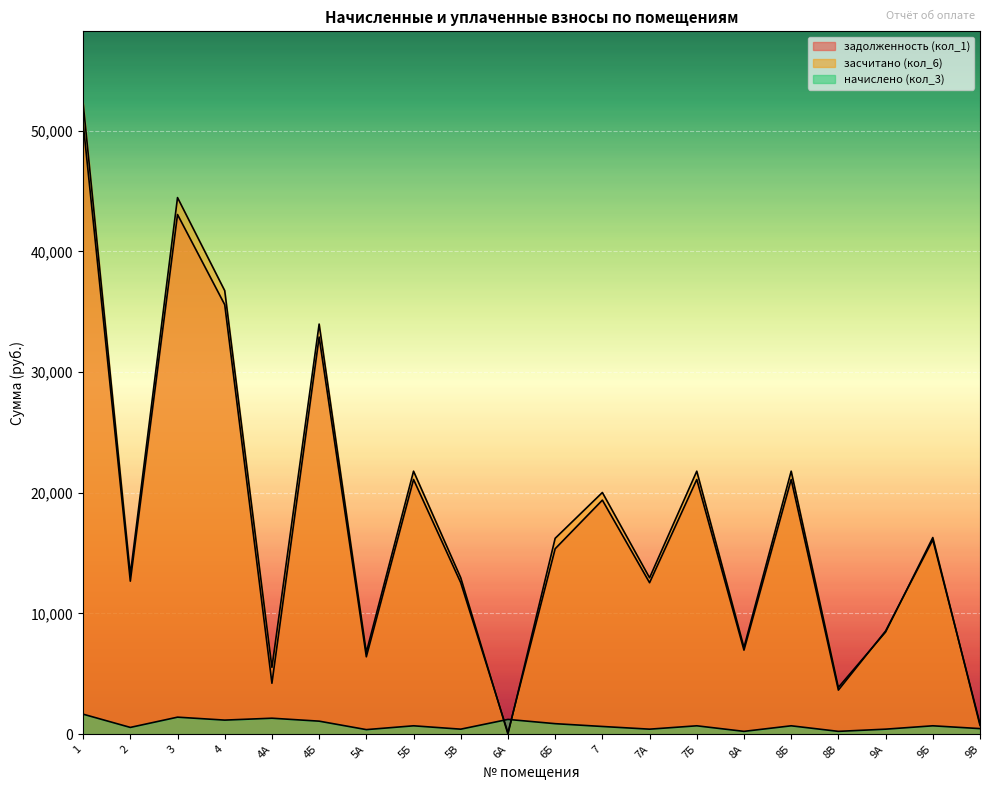

Is it true that задолженность (кол_1) equals 16103.3 at 9Б?

True